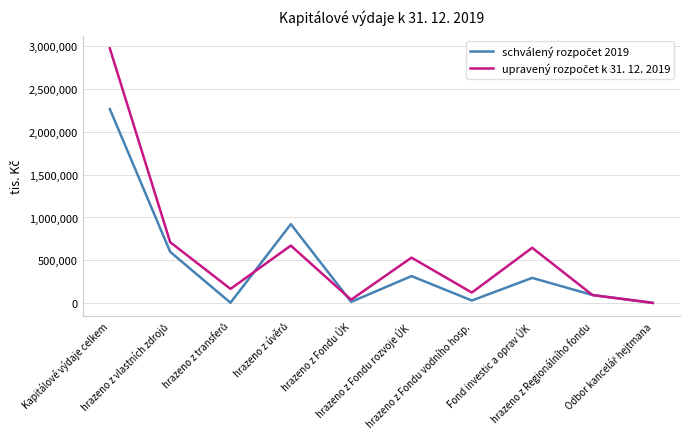

What is the greatest value displayed?

2977667